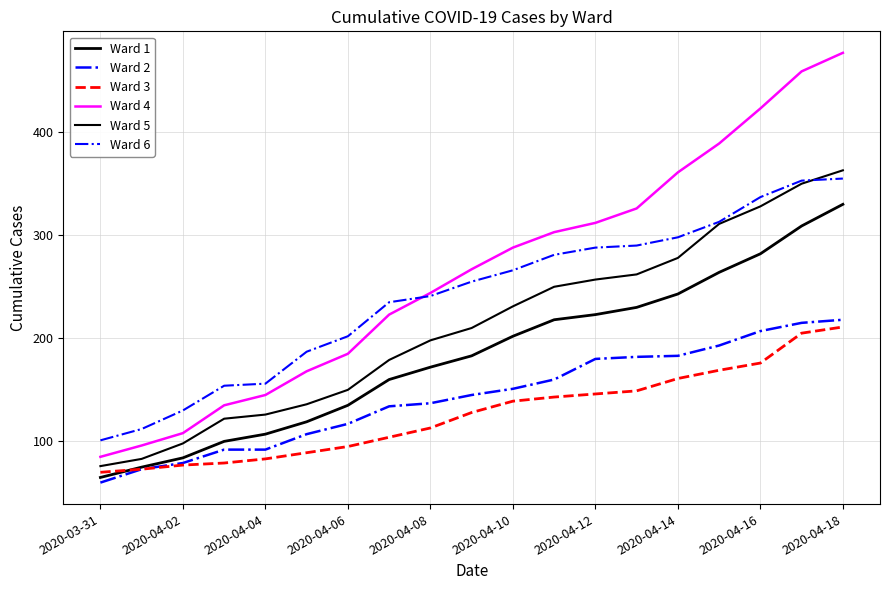

Does the chart display data point markers on the line(s)?

No